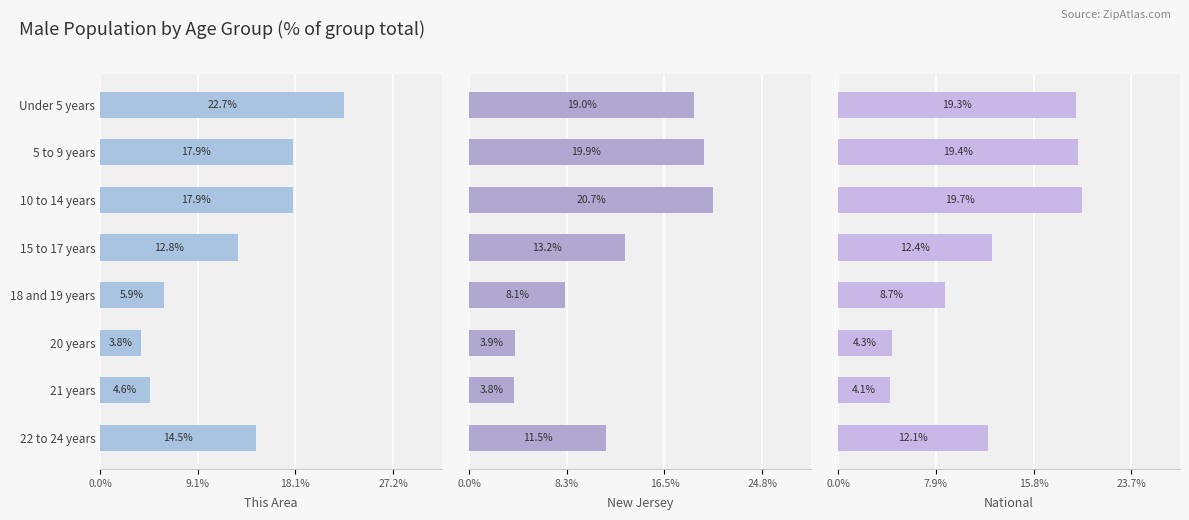

How many categories are shown in the chart?

8